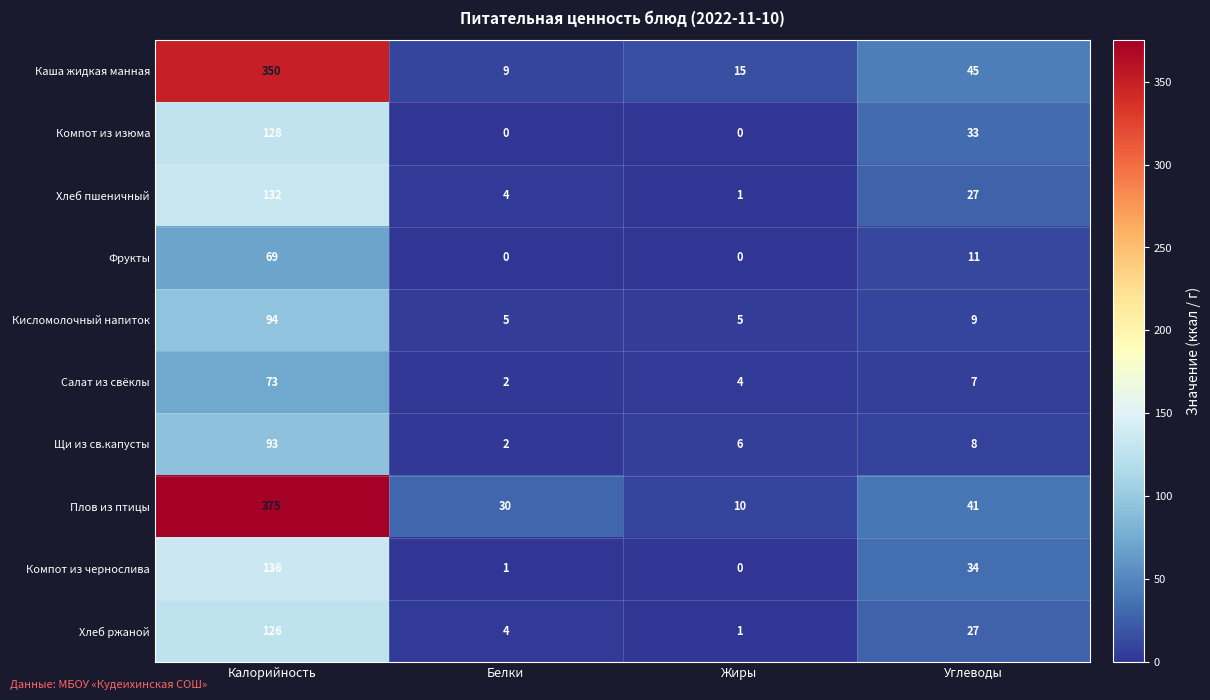

What is the maximum value shown in the chart?

375